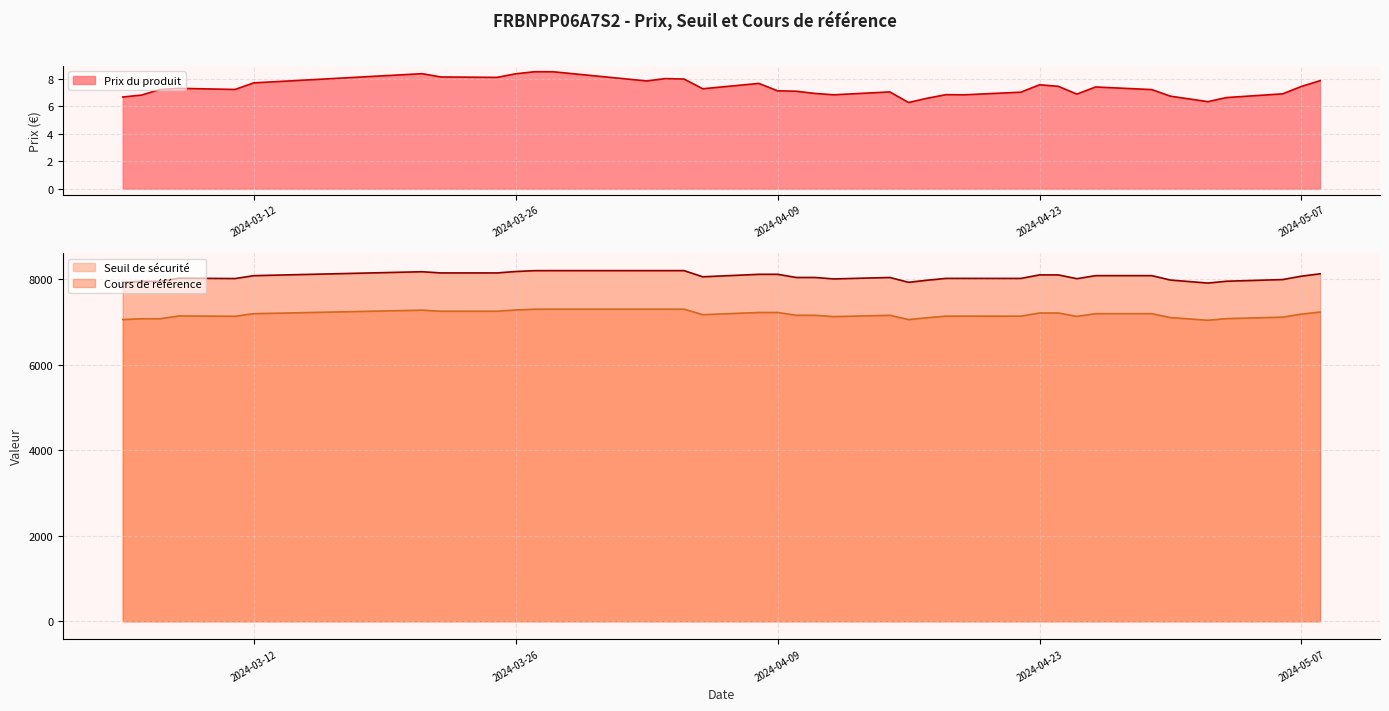

How many data points does each series have?

38